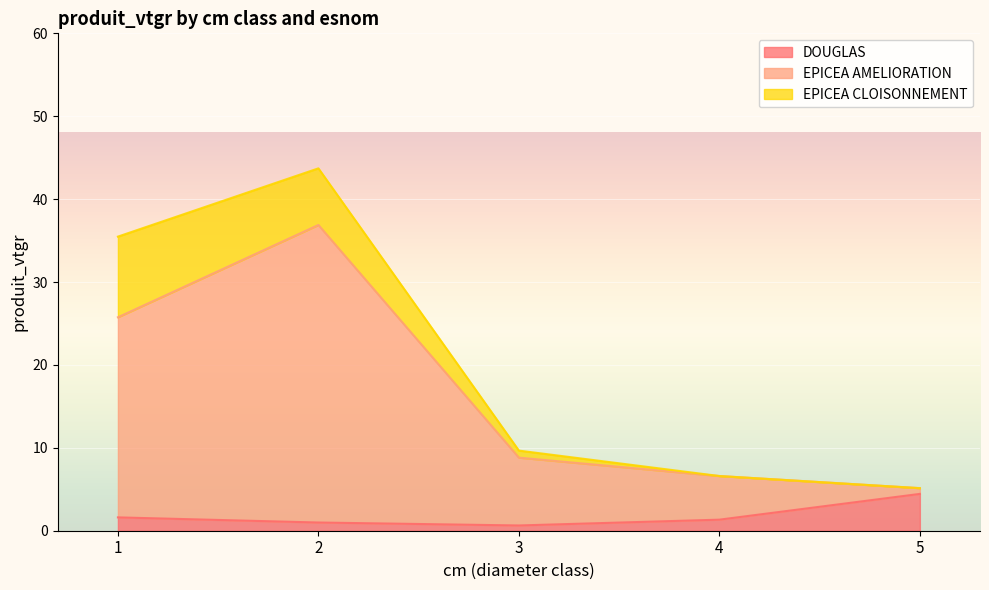

The value of DOUGLAS at 4 is 1.3. True or false?

True